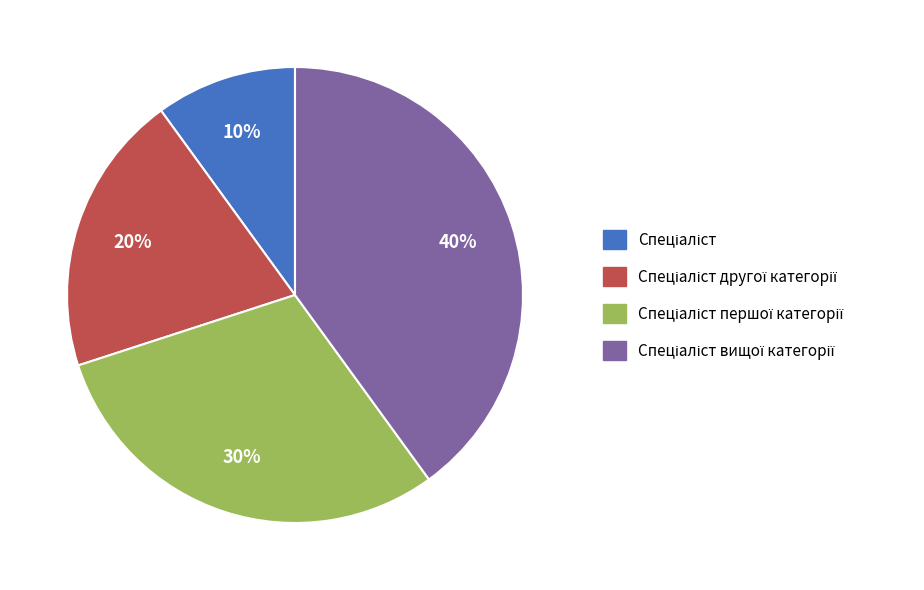

Does any single category account for the majority?

No